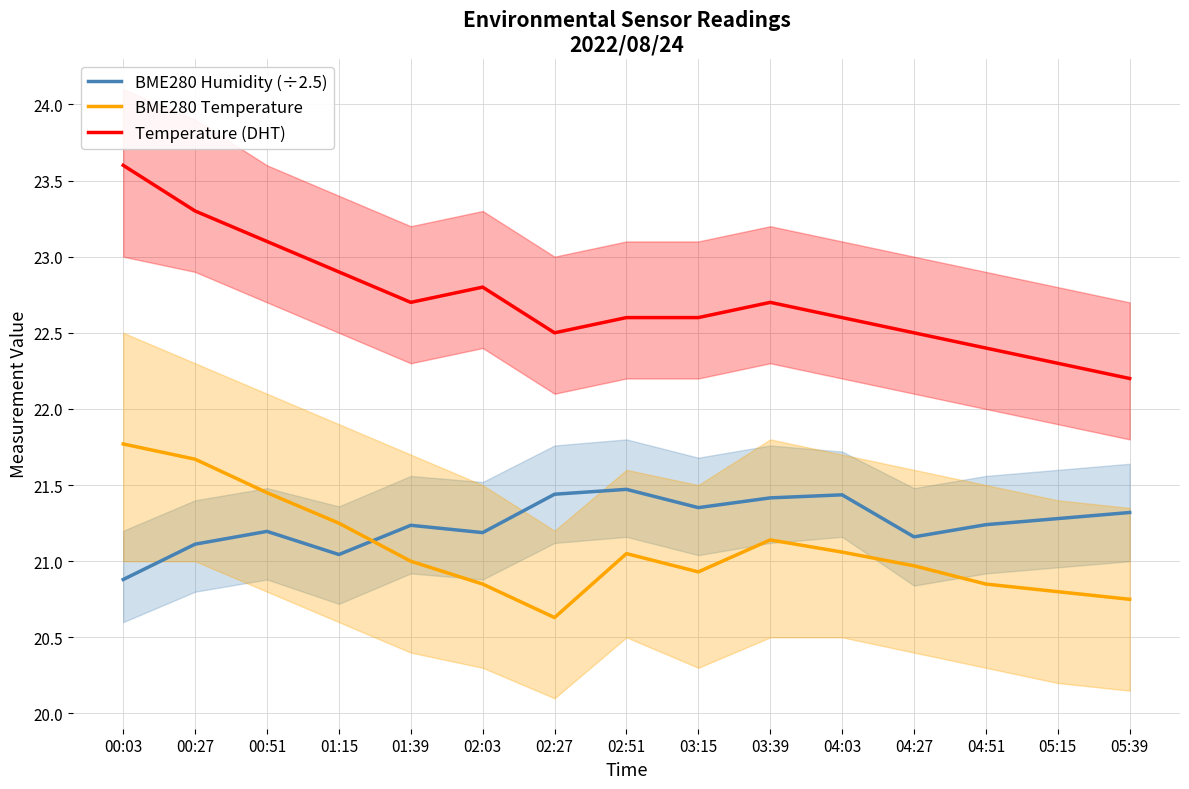

At which label is BME280 Humidity (÷2.5) closest to 21?

01:15